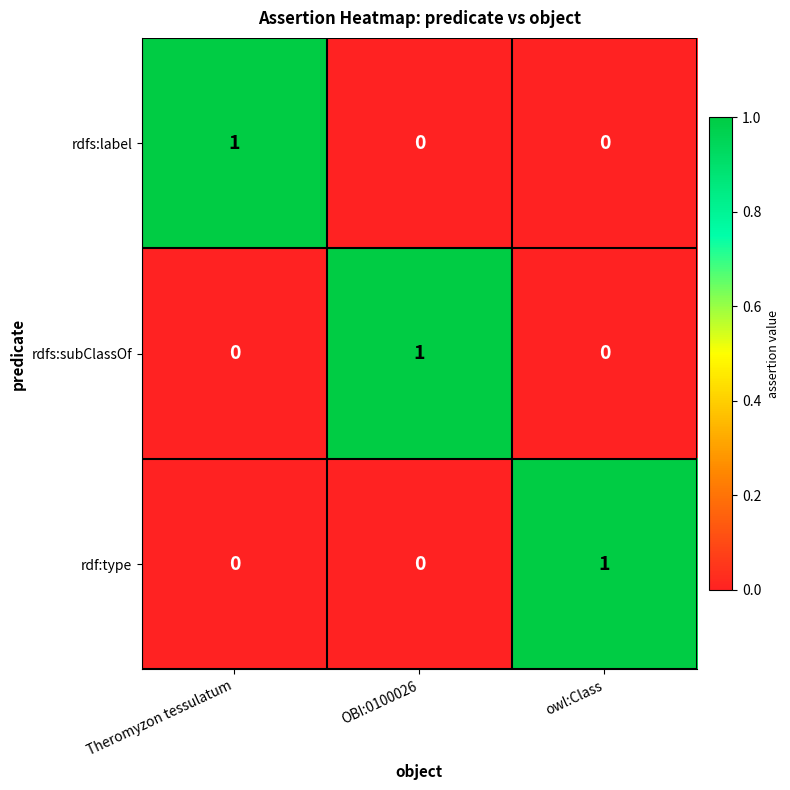

How many rdfs:label values are between 0 and 1?

3